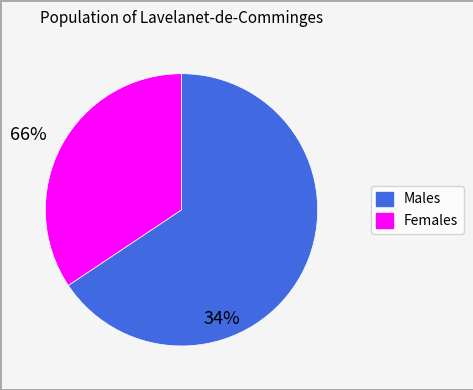

How many segments does this pie chart have?

2